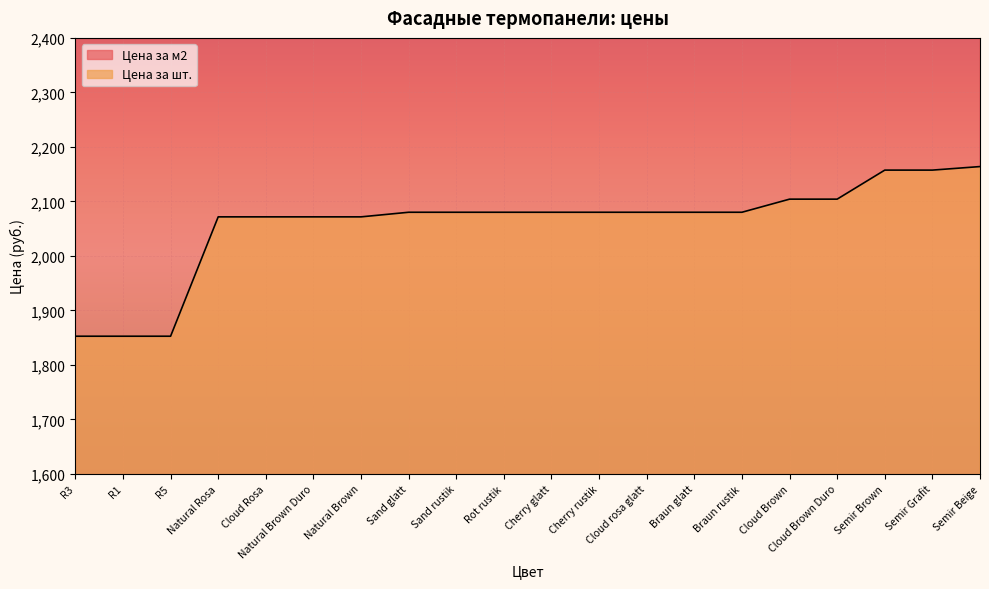

Is the value of Цена за шт. at Cherry rustik greater than the value of Цена за м2 at Cloud Rosa?

No